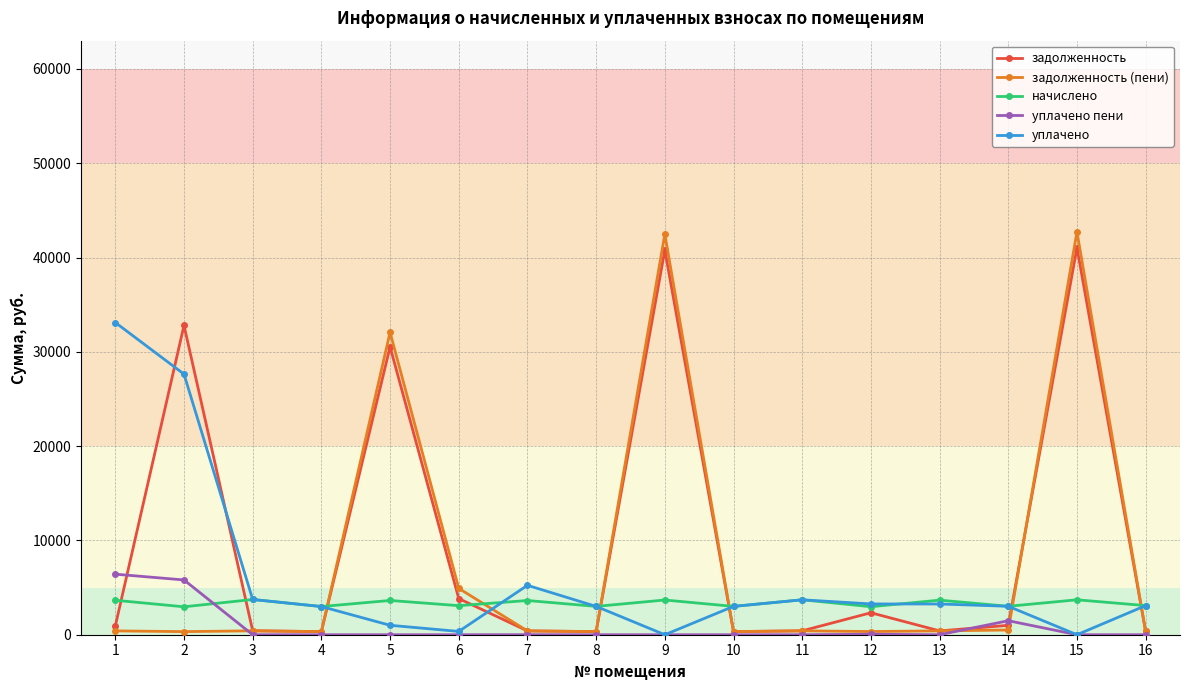

True or false: задолженность and начислено intersect in this chart.

True